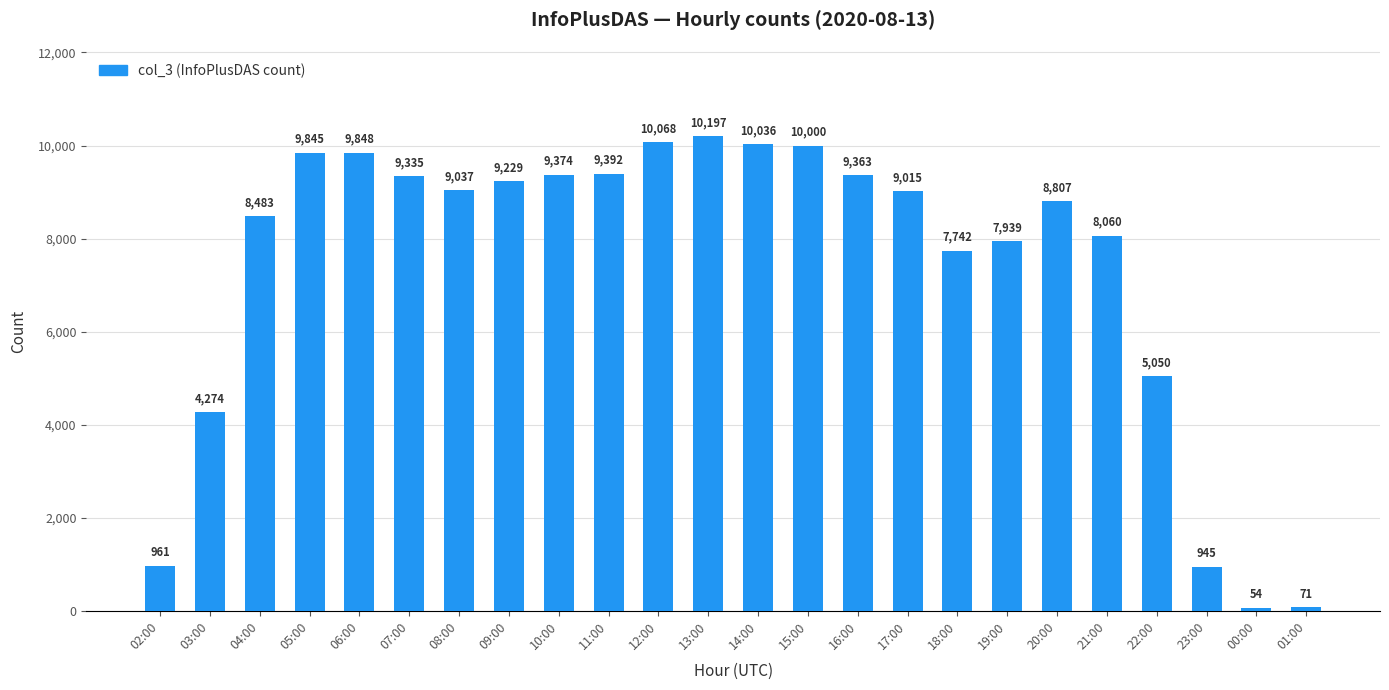

What is the average value?

7380